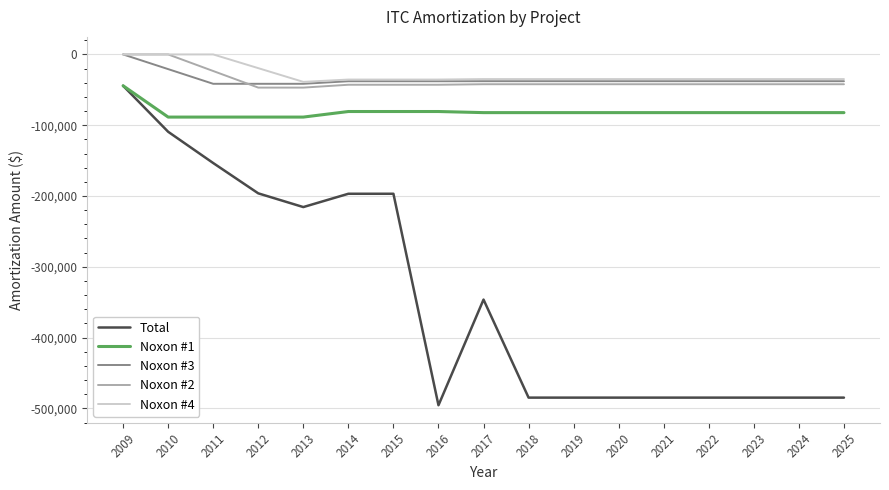

Which series has the widest spread of values?

Total